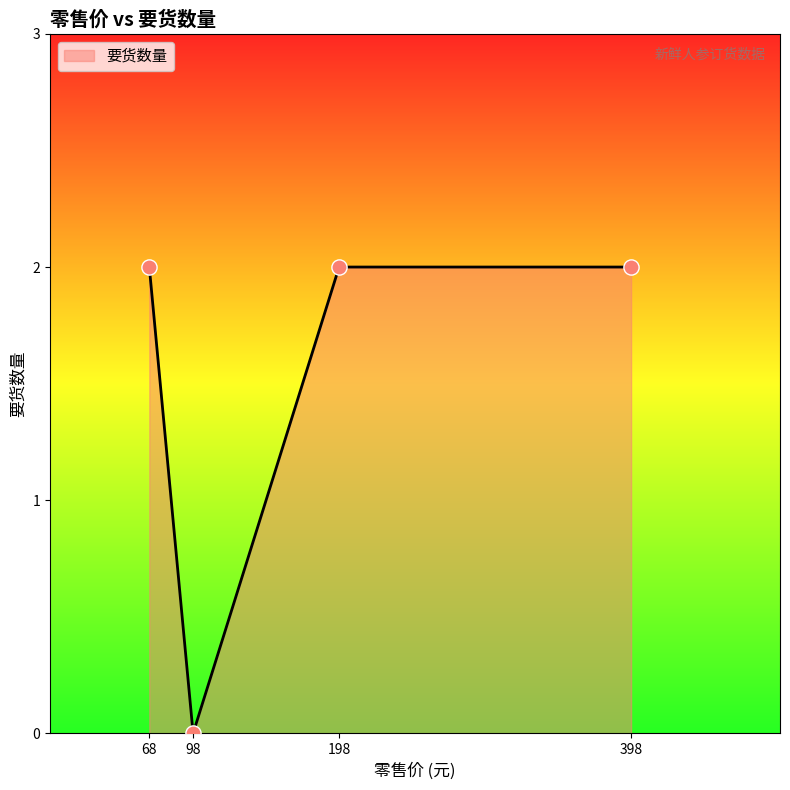

Approximately how many times larger is the value at 68 compared to 198?

1.0